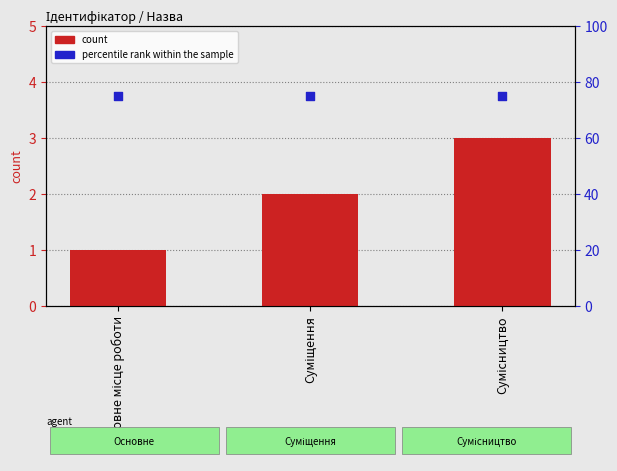

At how many categories does at least one series exceed 68?

3